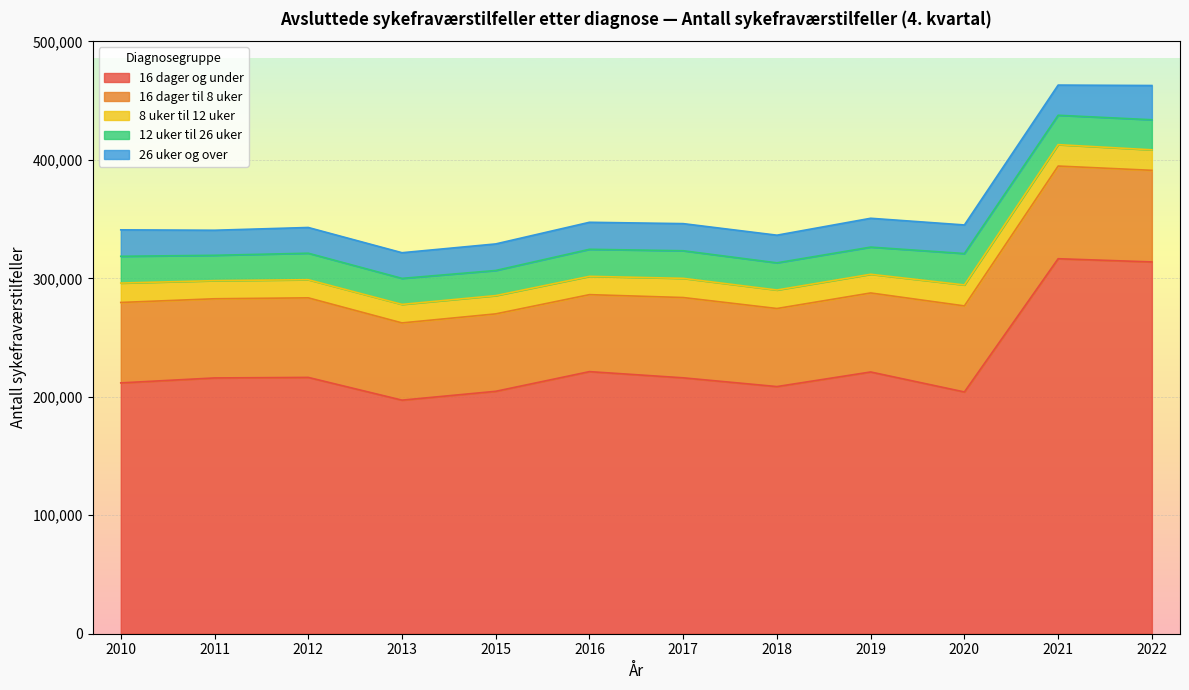

What are all the series names shown in the legend?

16 dager og under, 16 dager til 8 uker, 8 uker til 12 uker, 12 uker til 26 uker, 26 uker og over